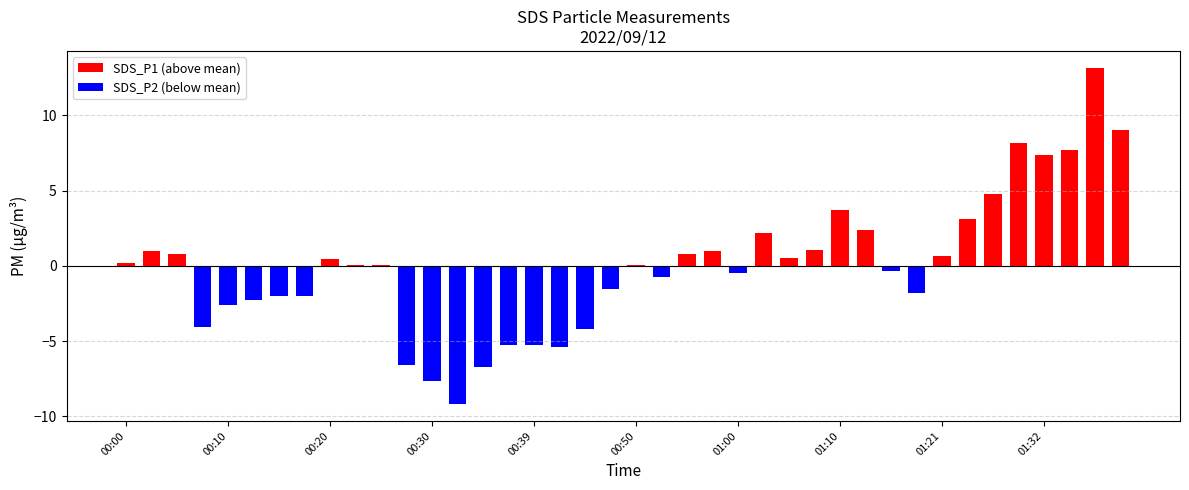

Between 00:34 and 01:24, which series saw the biggest shift?

SDS_P1